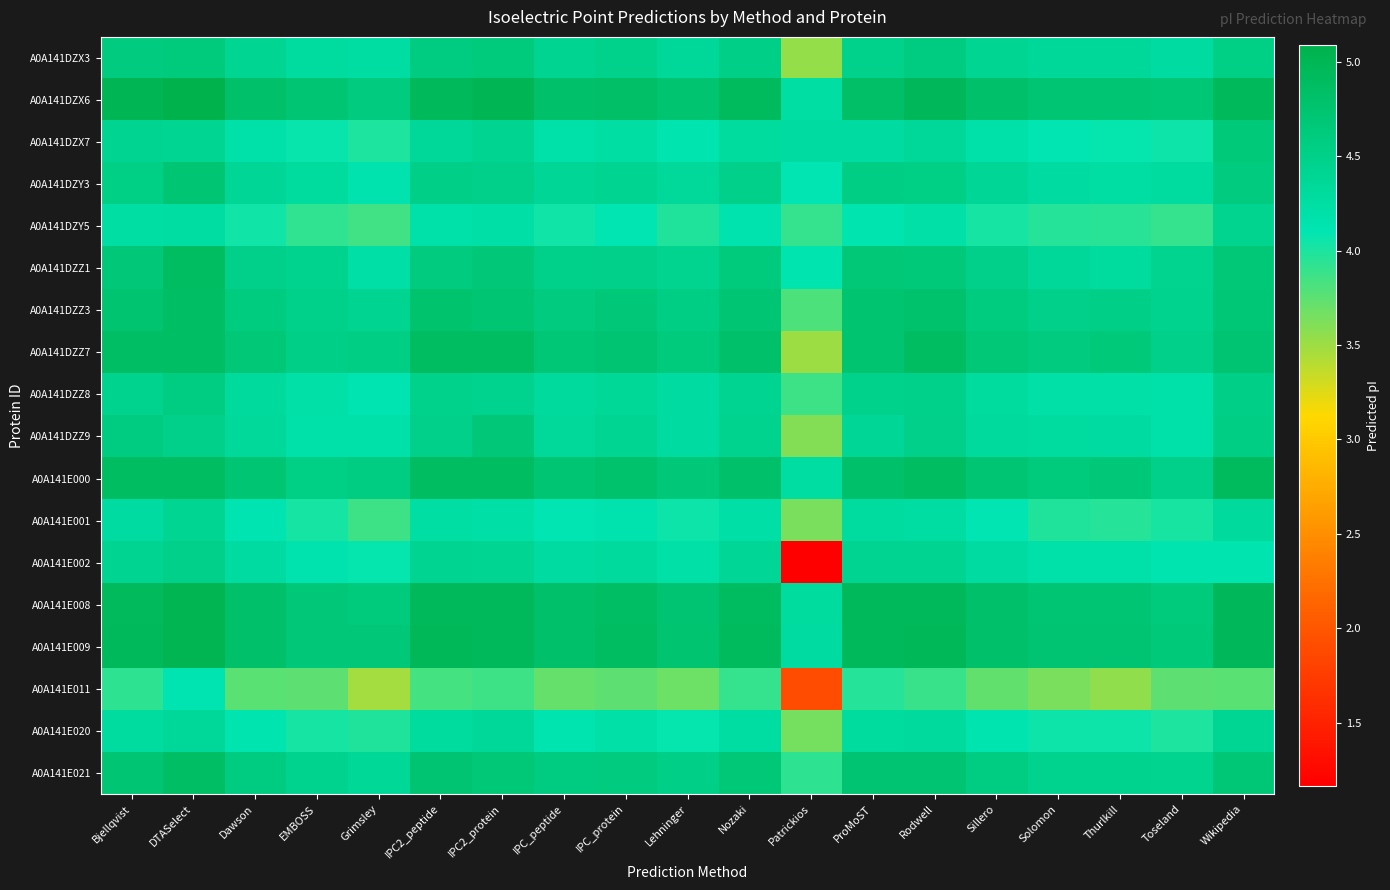

Reading left to right, list all the values displayed in this chart.

A0A141DZX3: Bjellqvist=4.6	DTASelect=4.6	Dawson=4.4	EMBOSS=4.3	Grimsley=4.3	IPC2_peptide=4.6	IPC2_protein=4.6	IPC_peptide=4.4	IPC_protein=4.5	Lehninger=4.4	Nozaki=4.5	Patrickios=3.5	ProMoST=4.5	Rodwell=4.6	Sillero=4.4	Solomon=4.3	Thurlkill=4.3	Toseland=4.3	Wikipedia=4.5
A0A141DZX6: Bjellqvist=5.0	DTASelect=5.1	Dawson=4.8	EMBOSS=4.7	Grimsley=4.6	IPC2_peptide=5.0	IPC2_protein=5.0	IPC_peptide=4.8	IPC_protein=4.8	Lehninger=4.7	Nozaki=4.9	Patrickios=4.2	ProMoST=4.8	Rodwell=5.0	Sillero=4.8	Solomon=4.7	Thurlkill=4.7	Toseland=4.7	Wikipedia=4.9
A0A141DZX7: Bjellqvist=4.4	DTASelect=4.4	Dawson=4.2	EMBOSS=4.1	Grimsley=4.0	IPC2_peptide=4.3	IPC2_protein=4.4	IPC_peptide=4.2	IPC_protein=4.2	Lehninger=4.1	Nozaki=4.3	Patrickios=4.3	ProMoST=4.3	Rodwell=4.3	Sillero=4.2	Solomon=4.1	Thurlkill=4.1	Toseland=4.0	Wikipedia=4.6
A0A141DZY3: Bjellqvist=4.5	DTASelect=4.7	Dawson=4.4	EMBOSS=4.3	Grimsley=4.2	IPC2_peptide=4.5	IPC2_protein=4.5	IPC_peptide=4.4	IPC_protein=4.4	Lehninger=4.3	Nozaki=4.5	Patrickios=4.1	ProMoST=4.5	Rodwell=4.5	Sillero=4.4	Solomon=4.3	Thurlkill=4.2	Toseland=4.3	Wikipedia=4.6
A0A141DZY5: Bjellqvist=4.2	DTASelect=4.3	Dawson=4.0	EMBOSS=3.9	Grimsley=3.9	IPC2_peptide=4.2	IPC2_protein=4.2	IPC_peptide=4.0	IPC_protein=4.1	Lehninger=4.0	Nozaki=4.2	Patrickios=3.9	ProMoST=4.1	Rodwell=4.2	Sillero=4.0	Solomon=4.0	Thurlkill=3.9	Toseland=3.9	Wikipedia=4.4
A0A141DZZ1: Bjellqvist=4.6	DTASelect=4.9	Dawson=4.5	EMBOSS=4.5	Grimsley=4.2	IPC2_peptide=4.6	IPC2_protein=4.7	IPC_peptide=4.5	IPC_protein=4.5	Lehninger=4.4	Nozaki=4.6	Patrickios=4.1	ProMoST=4.7	Rodwell=4.6	Sillero=4.5	Solomon=4.4	Thurlkill=4.3	Toseland=4.4	Wikipedia=4.7
A0A141DZZ3: Bjellqvist=4.7	DTASelect=4.9	Dawson=4.6	EMBOSS=4.5	Grimsley=4.4	IPC2_peptide=4.8	IPC2_protein=4.7	IPC_peptide=4.6	IPC_protein=4.6	Lehninger=4.5	Nozaki=4.7	Patrickios=3.8	ProMoST=4.7	Rodwell=4.8	Sillero=4.6	Solomon=4.5	Thurlkill=4.5	Toseland=4.5	Wikipedia=4.7
A0A141DZZ7: Bjellqvist=4.9	DTASelect=4.9	Dawson=4.7	EMBOSS=4.5	Grimsley=4.5	IPC2_peptide=4.9	IPC2_protein=4.9	IPC_peptide=4.7	IPC_protein=4.7	Lehninger=4.6	Nozaki=4.8	Patrickios=3.5	ProMoST=4.7	Rodwell=4.9	Sillero=4.7	Solomon=4.6	Thurlkill=4.6	Toseland=4.5	Wikipedia=4.7
A0A141DZZ8: Bjellqvist=4.5	DTASelect=4.6	Dawson=4.3	EMBOSS=4.2	Grimsley=4.1	IPC2_peptide=4.5	IPC2_protein=4.5	IPC_peptide=4.3	IPC_protein=4.4	Lehninger=4.3	Nozaki=4.4	Patrickios=3.9	ProMoST=4.5	Rodwell=4.5	Sillero=4.3	Solomon=4.2	Thurlkill=4.2	Toseland=4.2	Wikipedia=4.5
A0A141DZZ9: Bjellqvist=4.6	DTASelect=4.5	Dawson=4.3	EMBOSS=4.2	Grimsley=4.2	IPC2_peptide=4.5	IPC2_protein=4.6	IPC_peptide=4.3	IPC_protein=4.4	Lehninger=4.3	Nozaki=4.5	Patrickios=3.6	ProMoST=4.4	Rodwell=4.5	Sillero=4.3	Solomon=4.3	Thurlkill=4.3	Toseland=4.2	Wikipedia=4.5
A0A141E000: Bjellqvist=4.9	DTASelect=4.9	Dawson=4.7	EMBOSS=4.5	Grimsley=4.6	IPC2_peptide=4.9	IPC2_protein=4.9	IPC_peptide=4.7	IPC_protein=4.8	Lehninger=4.6	Nozaki=4.8	Patrickios=4.3	ProMoST=4.8	Rodwell=4.9	Sillero=4.7	Solomon=4.6	Thurlkill=4.6	Toseland=4.5	Wikipedia=4.9
A0A141E001: Bjellqvist=4.3	DTASelect=4.4	Dawson=4.1	EMBOSS=4.0	Grimsley=3.9	IPC2_peptide=4.2	IPC2_protein=4.2	IPC_peptide=4.1	IPC_protein=4.2	Lehninger=4.1	Nozaki=4.2	Patrickios=3.6	ProMoST=4.3	Rodwell=4.3	Sillero=4.1	Solomon=4.0	Thurlkill=4.0	Toseland=4.0	Wikipedia=4.3
A0A141E002: Bjellqvist=4.4	DTASelect=4.5	Dawson=4.3	EMBOSS=4.2	Grimsley=4.1	IPC2_peptide=4.4	IPC2_protein=4.4	IPC_peptide=4.3	IPC_protein=4.3	Lehninger=4.2	Nozaki=4.4	Patrickios=1.2	ProMoST=4.4	Rodwell=4.4	Sillero=4.3	Solomon=4.2	Thurlkill=4.2	Toseland=4.1	Wikipedia=4.1
A0A141E008: Bjellqvist=4.9	DTASelect=5.0	Dawson=4.8	EMBOSS=4.6	Grimsley=4.6	IPC2_peptide=5.0	IPC2_protein=4.9	IPC_peptide=4.8	IPC_protein=4.9	Lehninger=4.7	Nozaki=4.9	Patrickios=4.3	ProMoST=4.9	Rodwell=5.0	Sillero=4.8	Solomon=4.7	Thurlkill=4.7	Toseland=4.6	Wikipedia=5.0
A0A141E009: Bjellqvist=4.9	DTASelect=5.0	Dawson=4.8	EMBOSS=4.7	Grimsley=4.7	IPC2_peptide=5.0	IPC2_protein=5.0	IPC_peptide=4.8	IPC_protein=4.9	Lehninger=4.7	Nozaki=4.9	Patrickios=4.3	ProMoST=5.0	Rodwell=5.0	Sillero=4.8	Solomon=4.7	Thurlkill=4.7	Toseland=4.6	Wikipedia=5.0
A0A141E011: Bjellqvist=3.9	DTASelect=4.1	Dawson=3.8	EMBOSS=3.7	Grimsley=3.5	IPC2_peptide=3.8	IPC2_protein=3.9	IPC_peptide=3.7	IPC_protein=3.7	Lehninger=3.7	Nozaki=3.9	Patrickios=1.9	ProMoST=4.0	Rodwell=3.9	Sillero=3.7	Solomon=3.6	Thurlkill=3.6	Toseland=3.7	Wikipedia=3.8
A0A141E020: Bjellqvist=4.3	DTASelect=4.4	Dawson=4.1	EMBOSS=4.0	Grimsley=4.0	IPC2_peptide=4.3	IPC2_protein=4.3	IPC_peptide=4.1	IPC_protein=4.2	Lehninger=4.1	Nozaki=4.3	Patrickios=3.7	ProMoST=4.3	Rodwell=4.3	Sillero=4.1	Solomon=4.1	Thurlkill=4.0	Toseland=4.0	Wikipedia=4.4
A0A141E021: Bjellqvist=4.7	DTASelect=4.9	Dawson=4.6	EMBOSS=4.5	Grimsley=4.4	IPC2_peptide=4.7	IPC2_protein=4.7	IPC_peptide=4.6	IPC_protein=4.6	Lehninger=4.5	Nozaki=4.7	Patrickios=3.9	ProMoST=4.7	Rodwell=4.7	Sillero=4.6	Solomon=4.5	Thurlkill=4.5	Toseland=4.4	Wikipedia=4.7